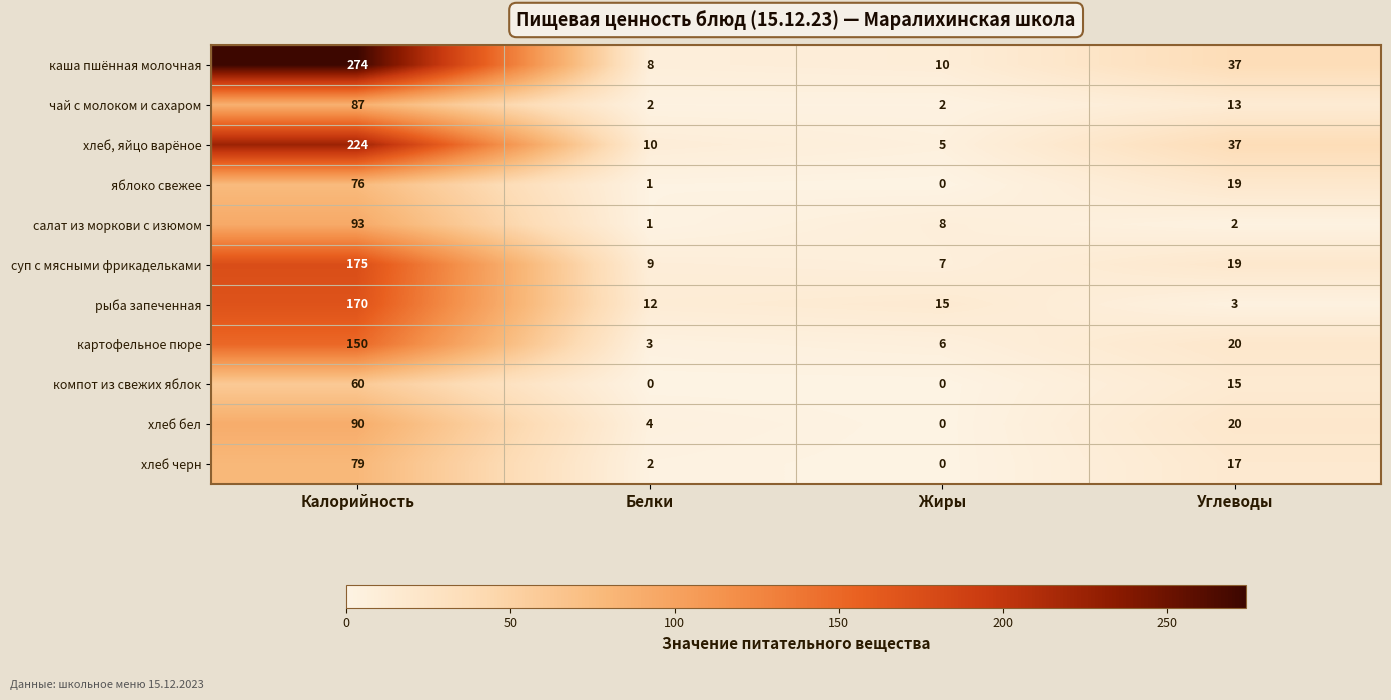

Which category has the highest value across all series?

Калорийность